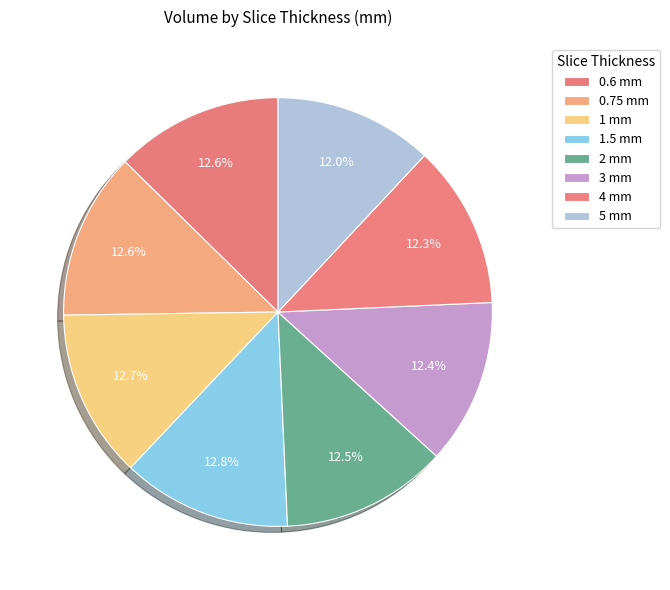

Count the number of slices in the pie.

8